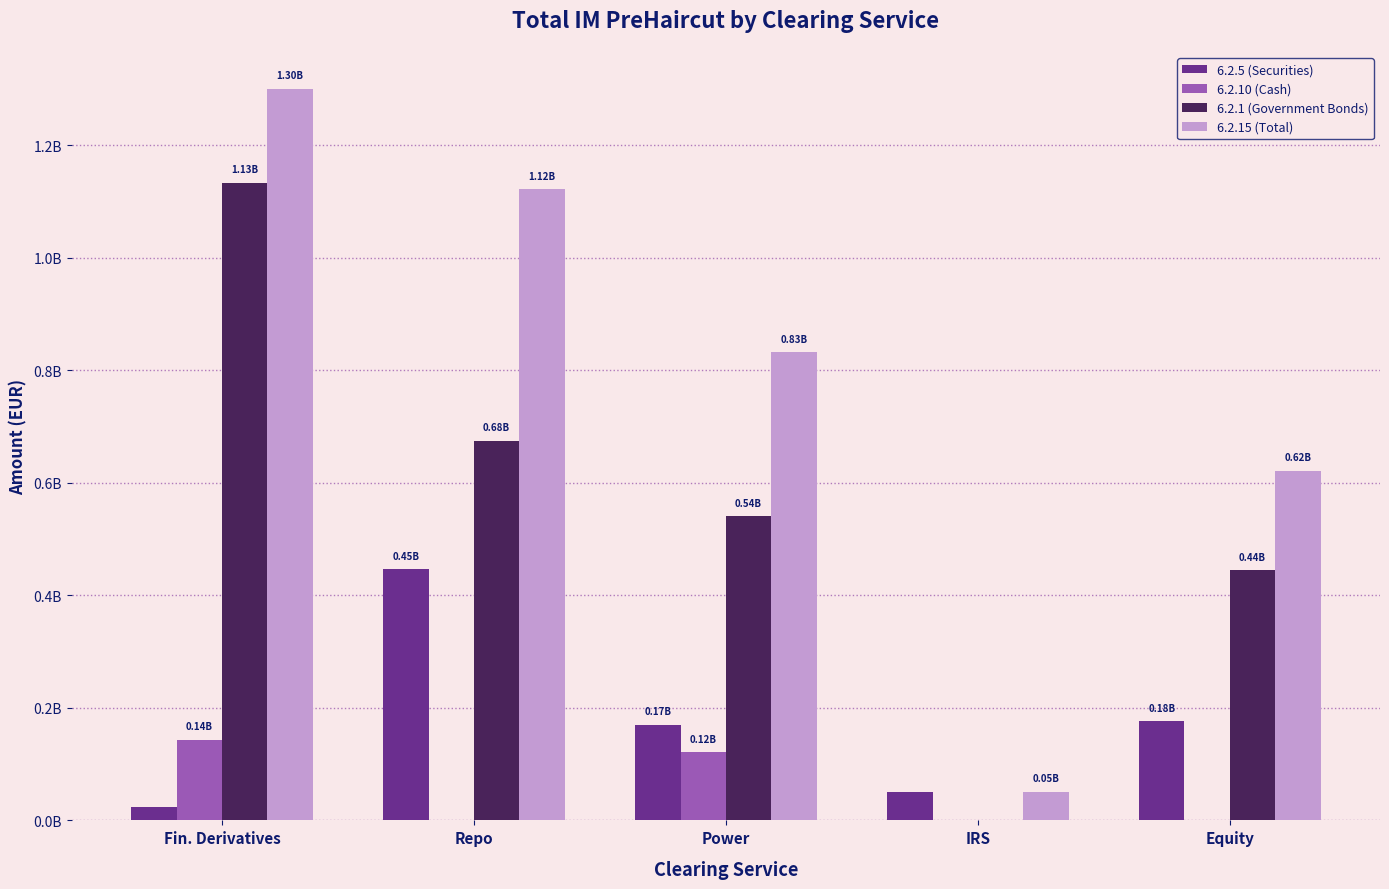

What are all the series names shown in the legend?

6.2.5 (Securities), 6.2.10 (Cash), 6.2.1 (Government Bonds), 6.2.15 (Total)